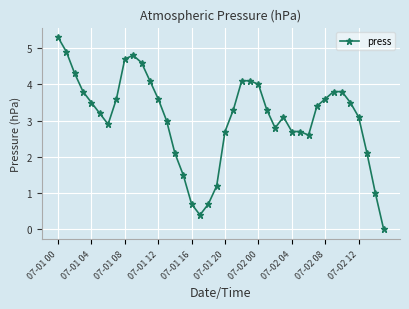

What is the value of the 38th point from the left?

2.1